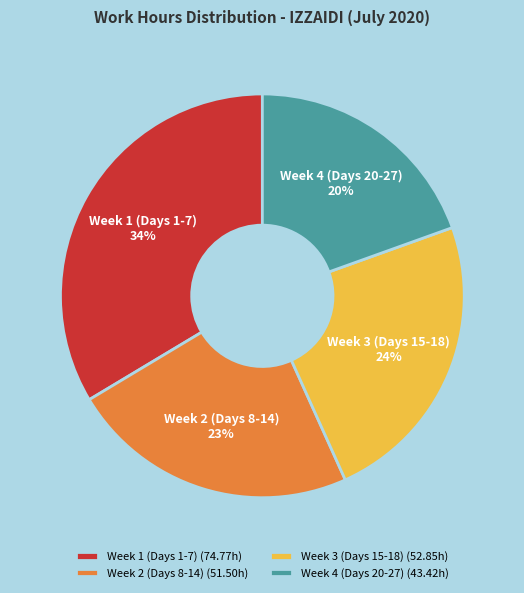

Does any single category account for the majority?

No